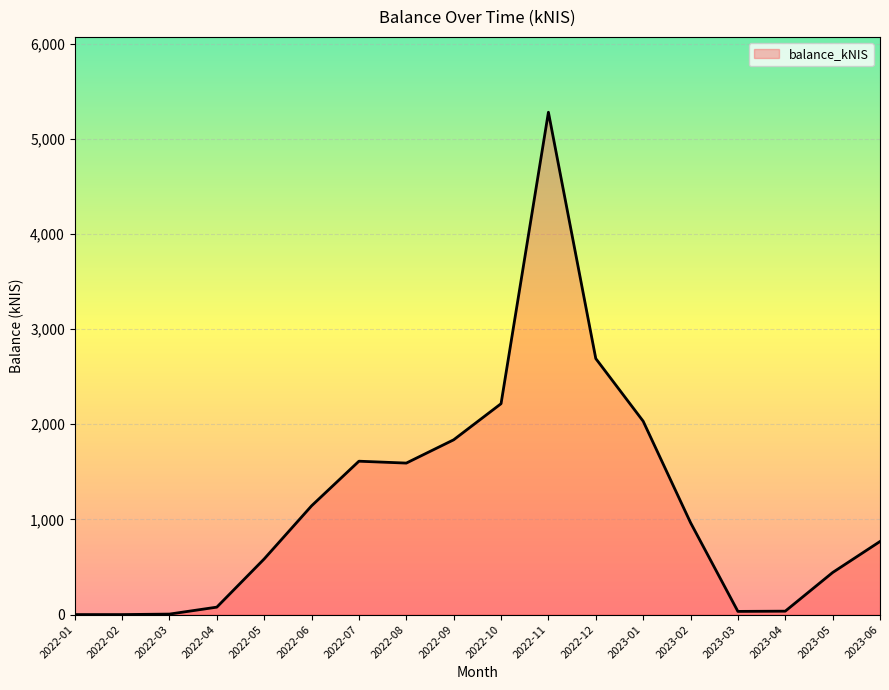

The chart shows a value of 515.9 at 2023-02. True or false?

False